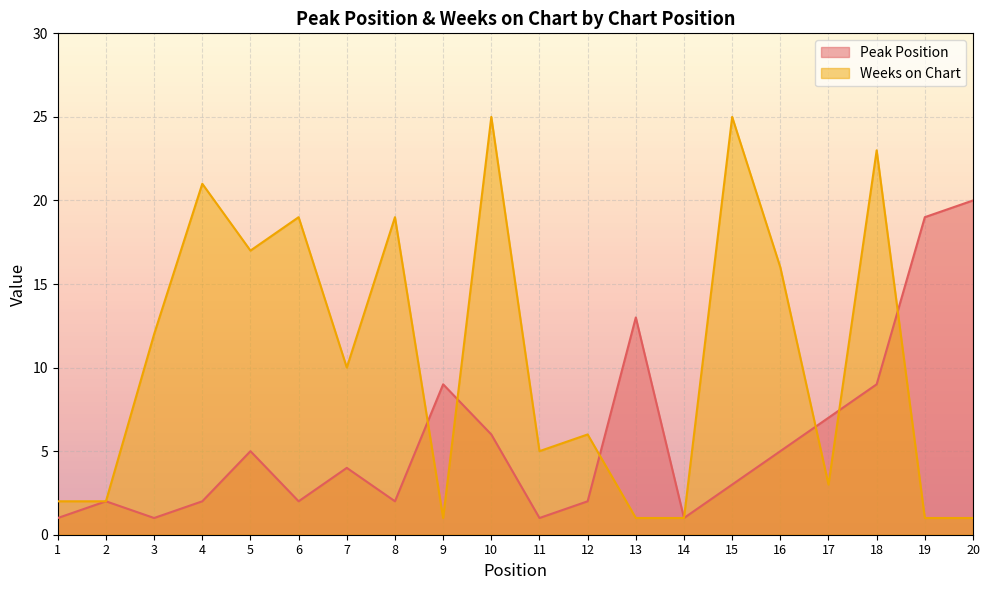

What are all the series names shown in the legend?

Peak Position, Weeks on Chart